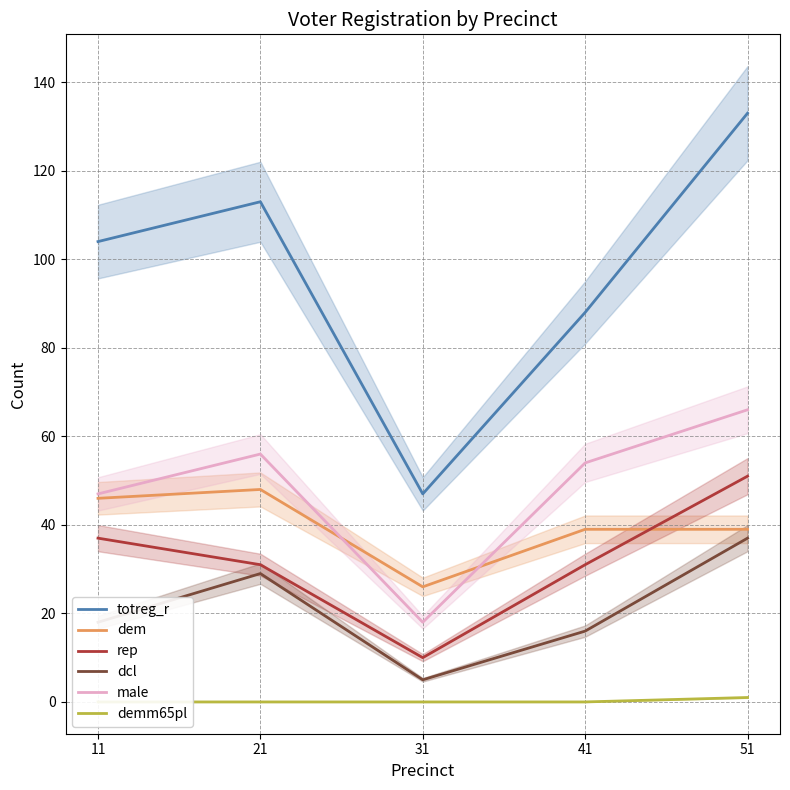

True or false: male and dcl cross at least once.

False